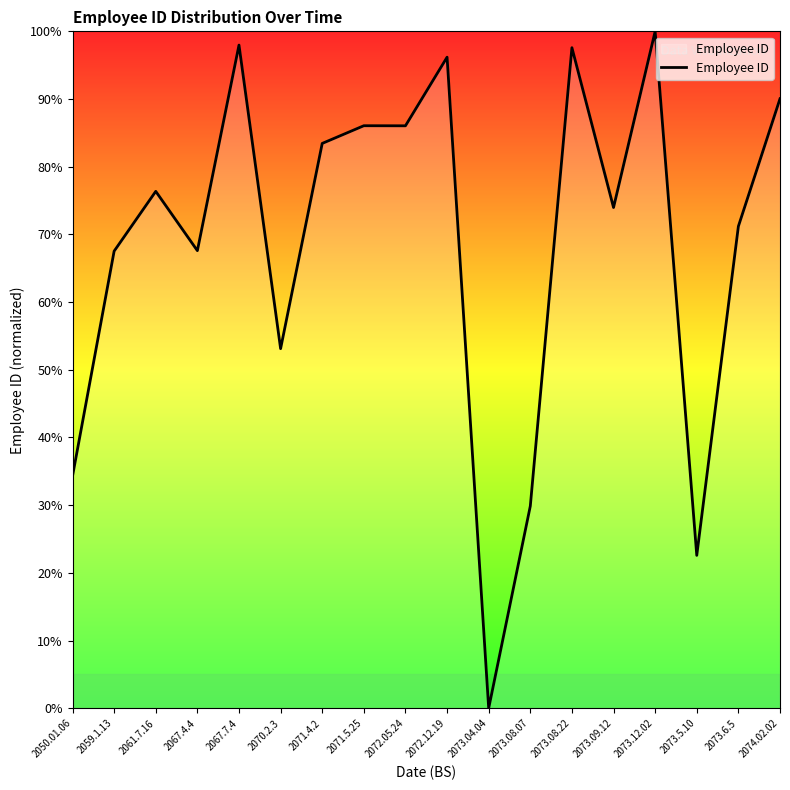

Which label corresponds to the smallest value in the chart?

2073.04.04